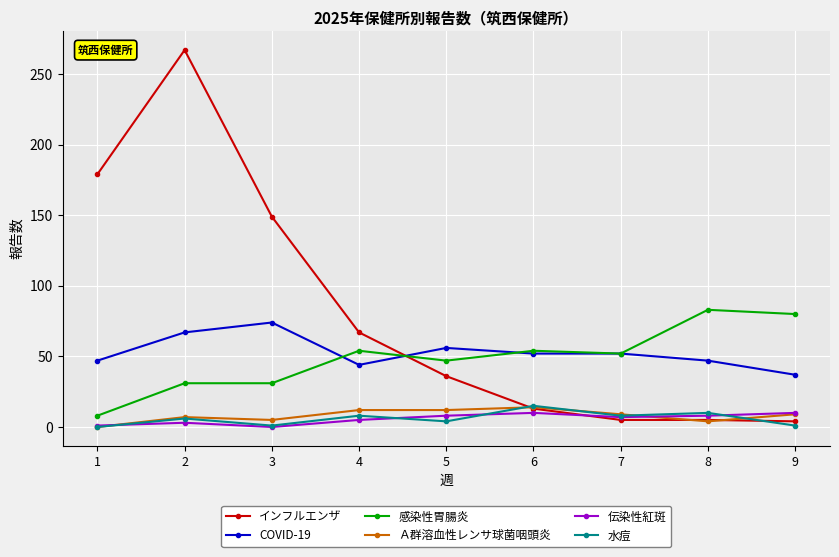

Which series ends up on top after the final intersection of 感染性胃腸炎 and インフルエンザ?

感染性胃腸炎